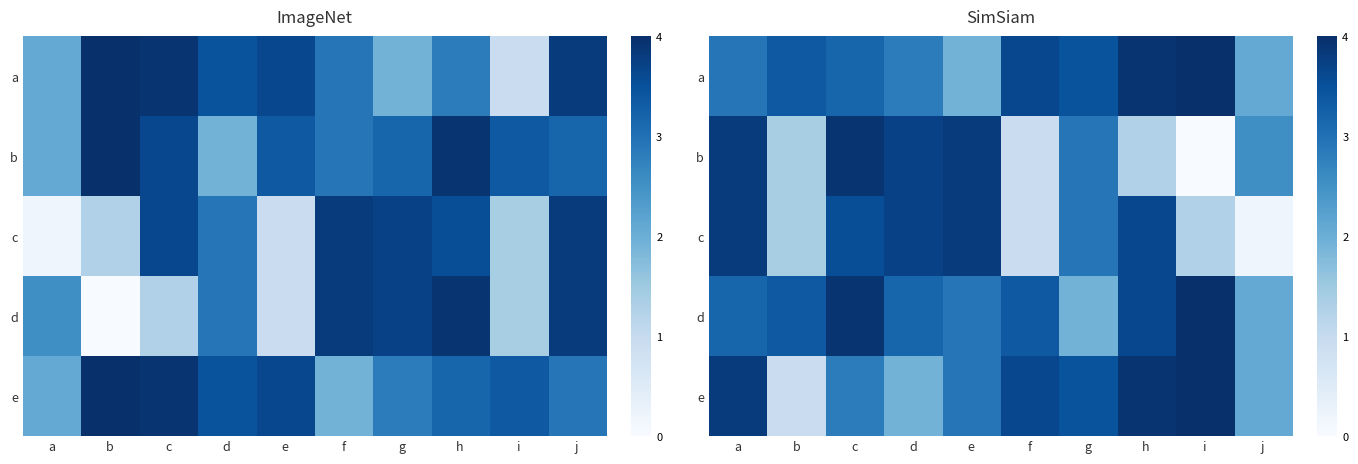

True or false: d has a value of 1.9 at g.

True